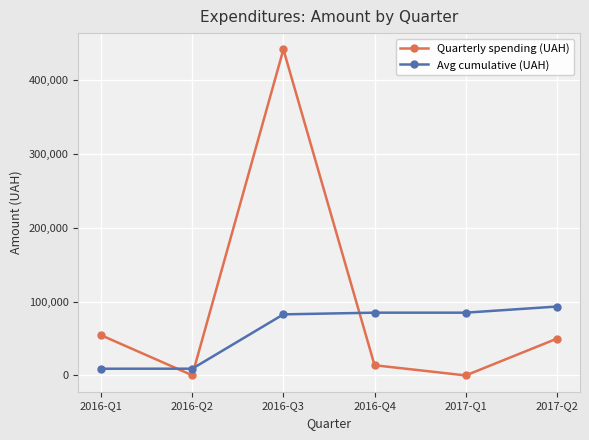

Rank the series at 2016-Q1 from lowest to highest value.

Avg cumulative (UAH), Quarterly spending (UAH)